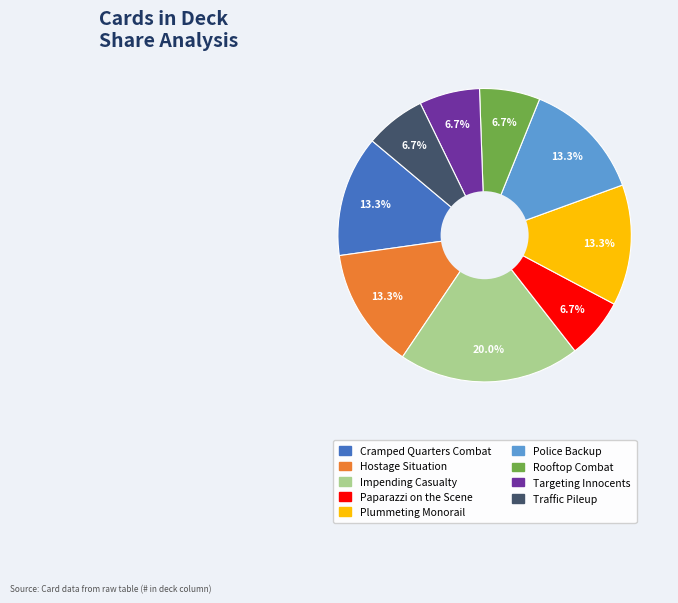

To the nearest percent, what portion does Impending Casualty represent?

20%